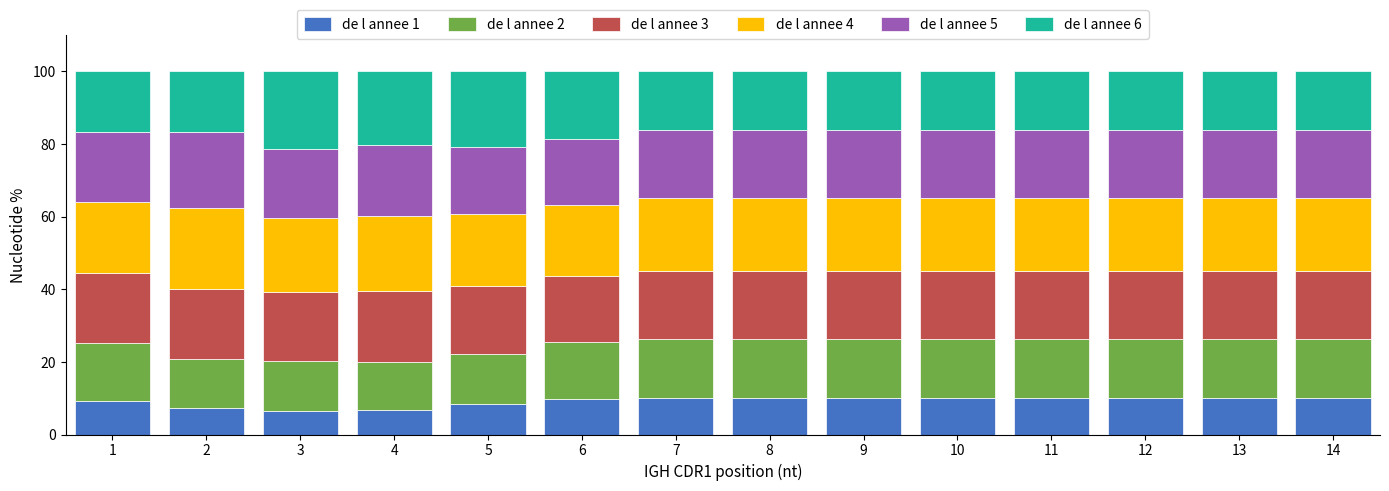

What is the highest value of the de l annee 1 series?

10.0